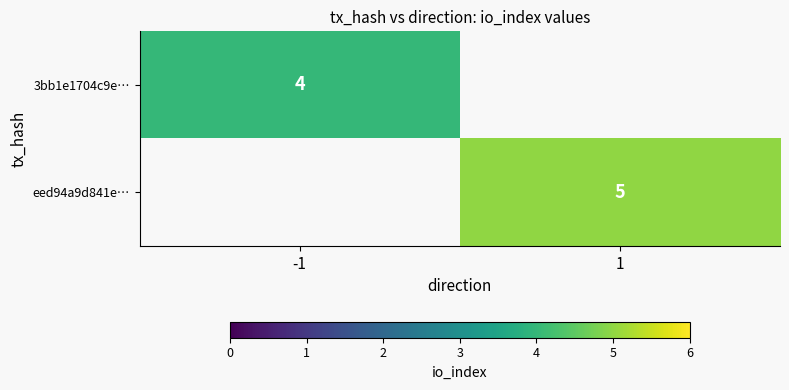

Count the number of data series in this chart.

2